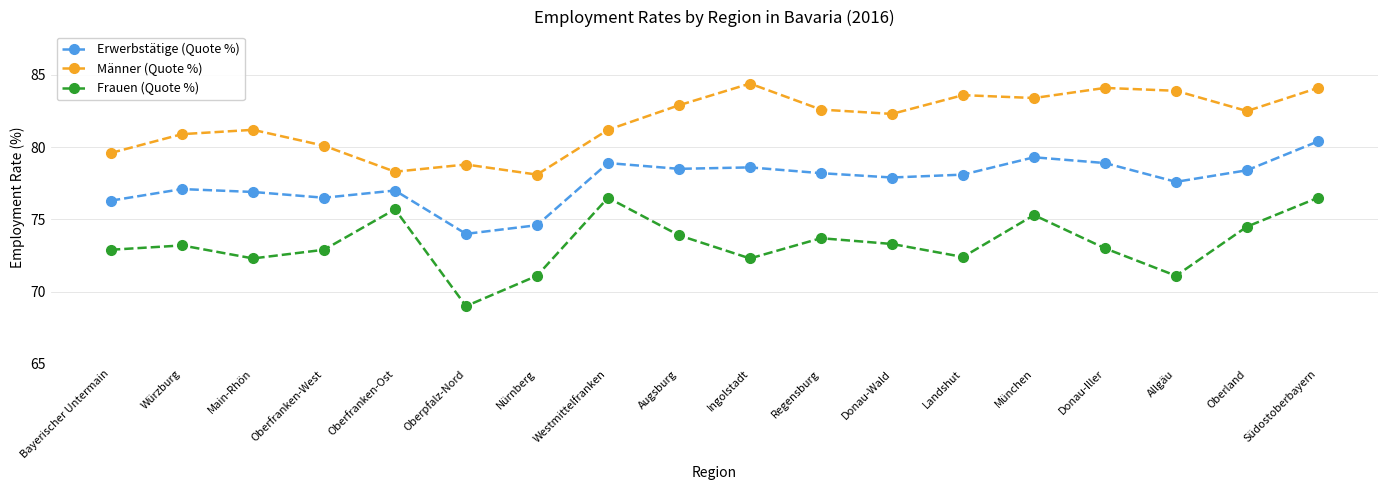

Rank the series by their average value, from highest to lowest.

Männer (Quote %), Erwerbstätige (Quote %), Frauen (Quote %)